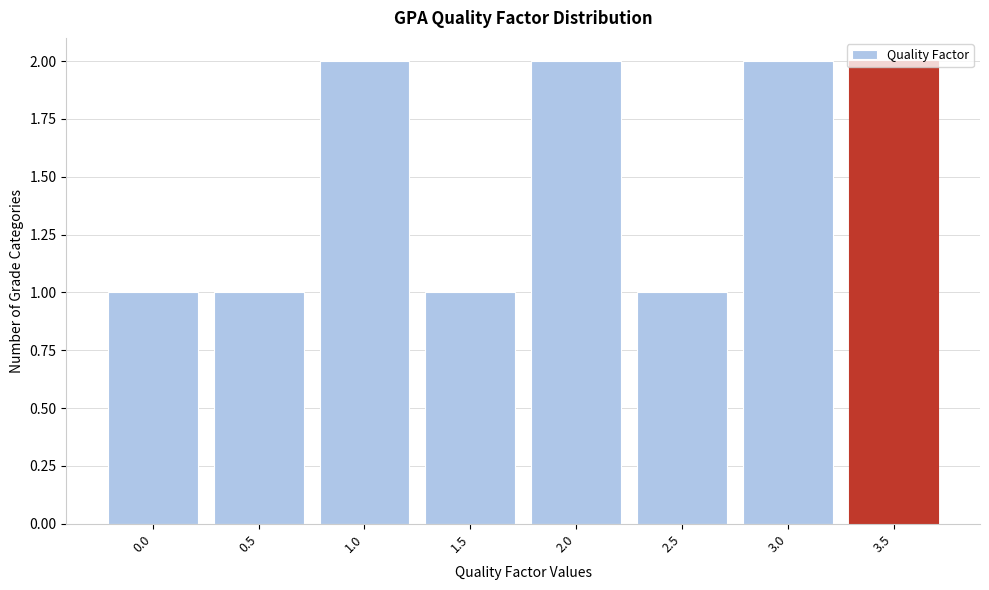

What is the value of the 5th bar from the left?

2